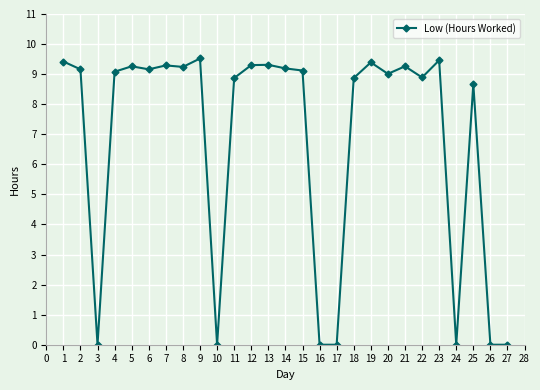

Does the chart have visible grid lines?

Yes